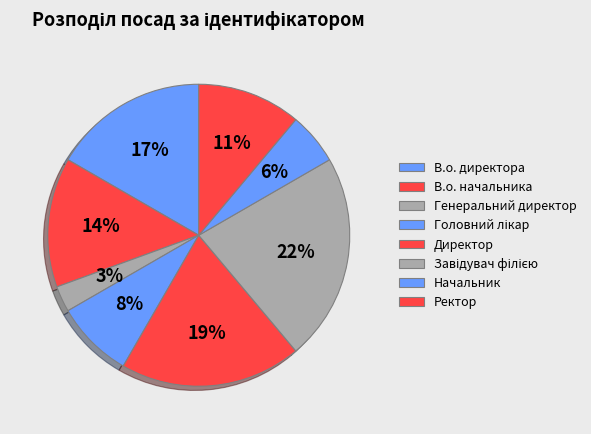

Which category has the biggest portion of the pie?

Завідувач філією